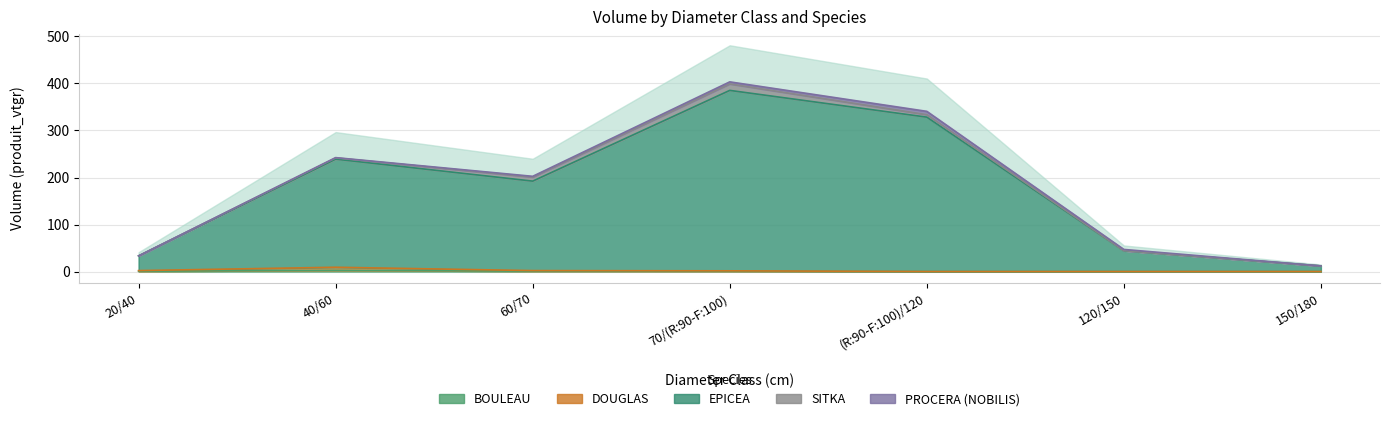

True or false: BOULEAU and DOUGLAS intersect in this chart.

False